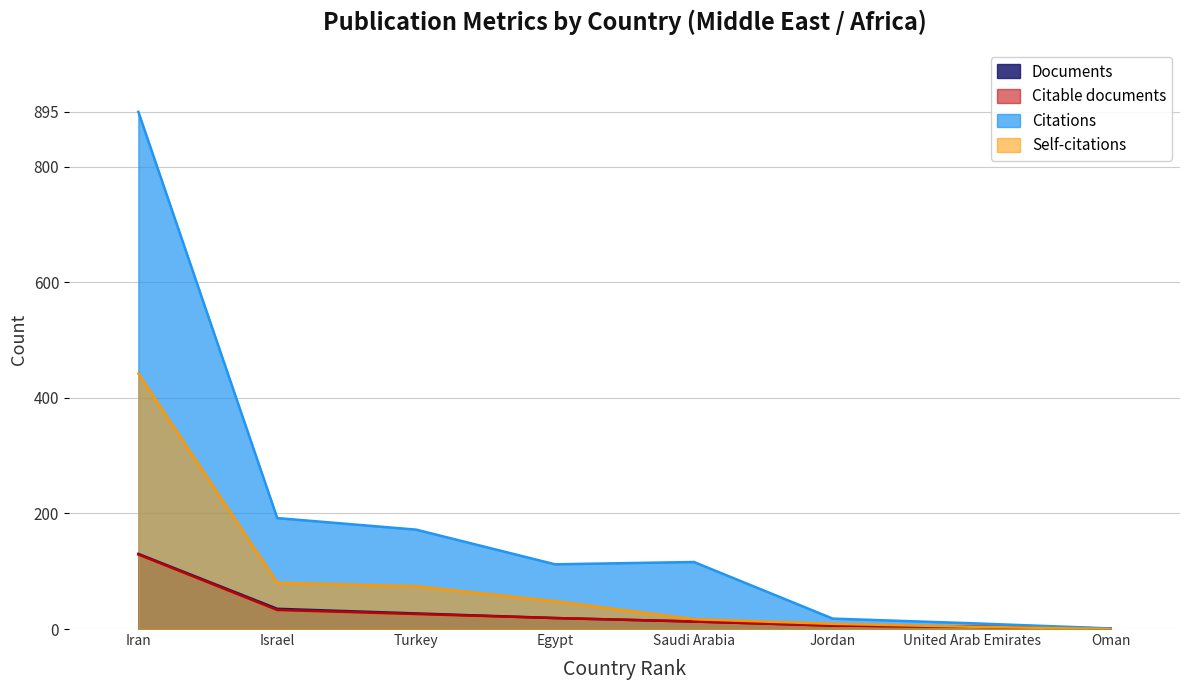

What is the value of the Citations point at the 5th from the left?

116